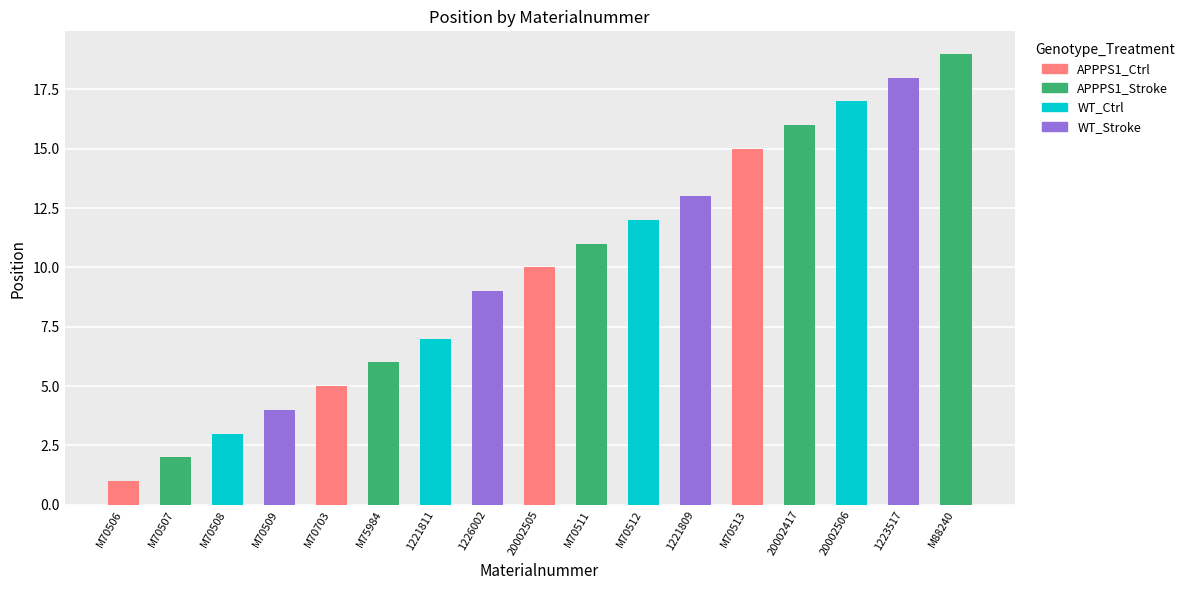

What is the label of the 16th bar from the right?

M70507